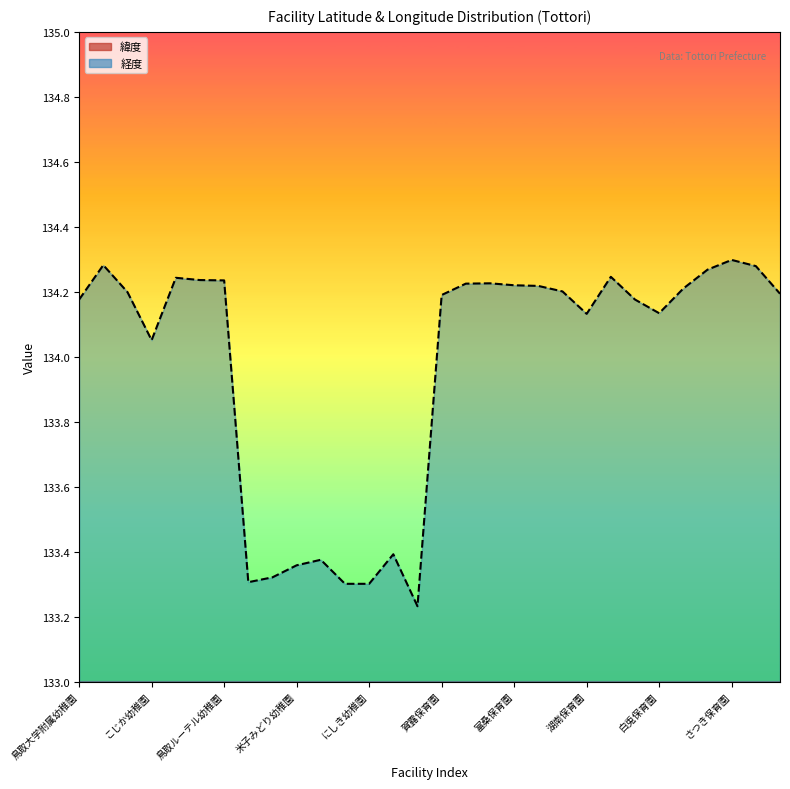

At which category does 経度 reach its first local valley?

こじか幼稚園